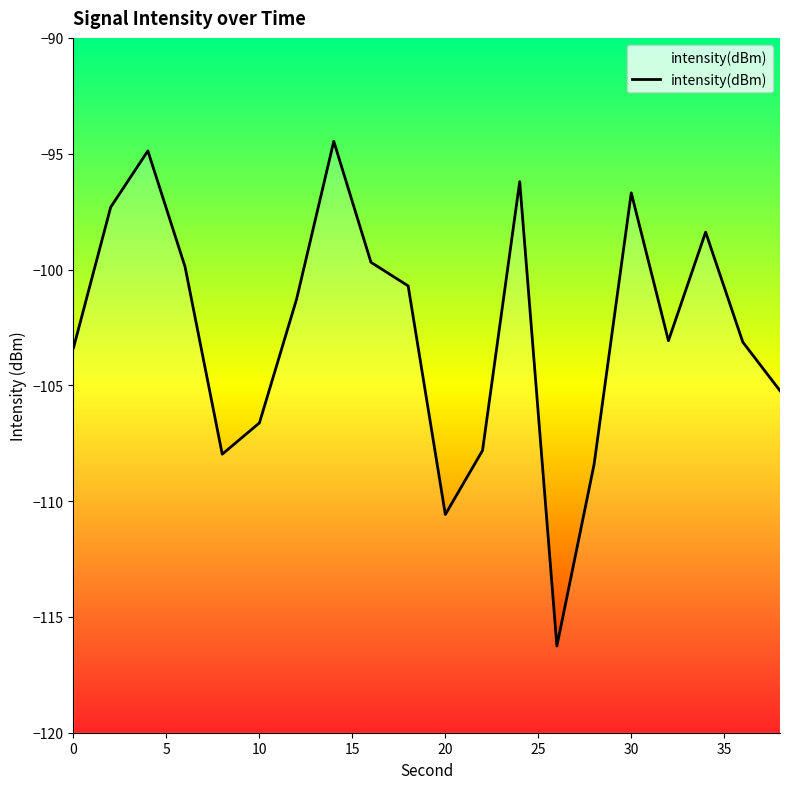

True or false: the data shows -21.6 at 17.

False